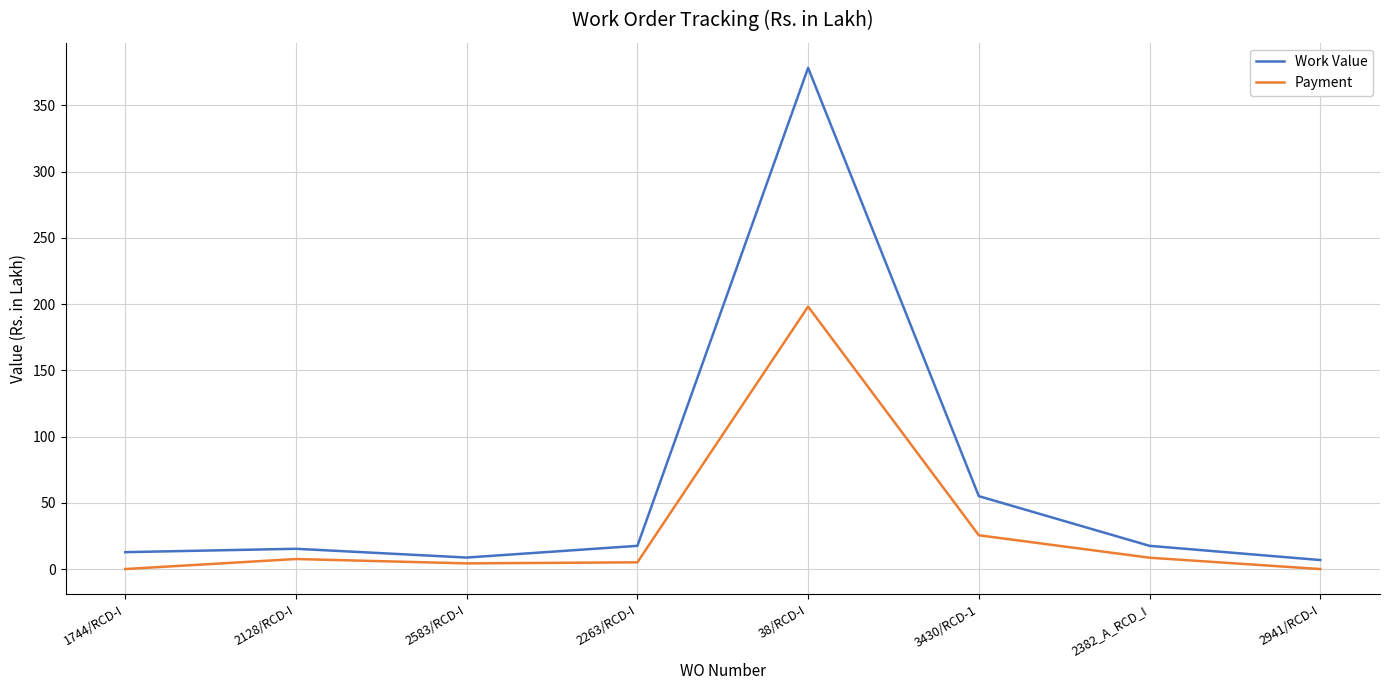

How many categories are shown in the chart?

8